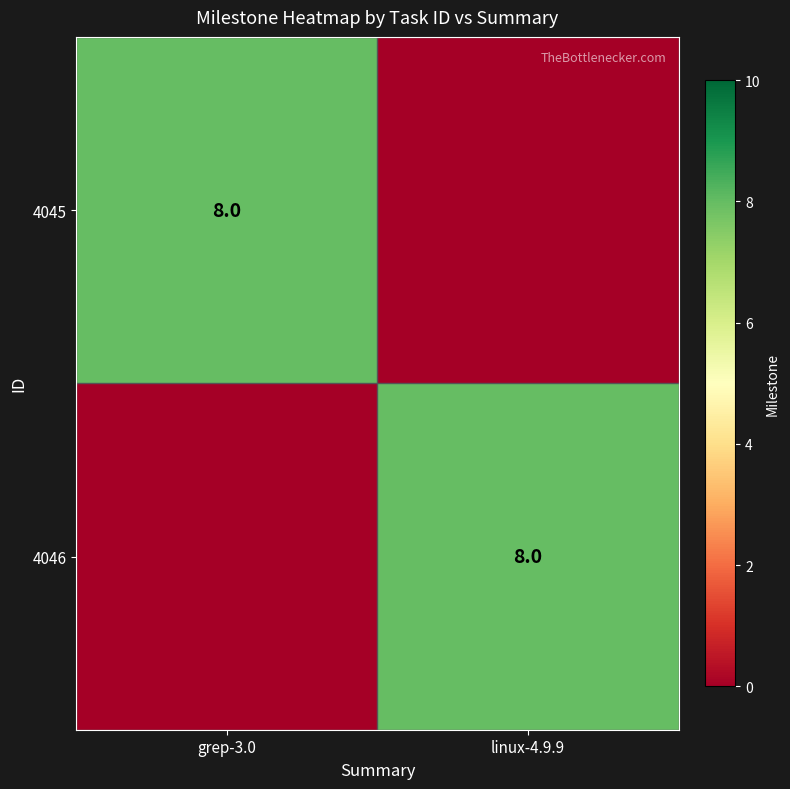

Where is 4046 nearest to the value 4?

grep-3.0